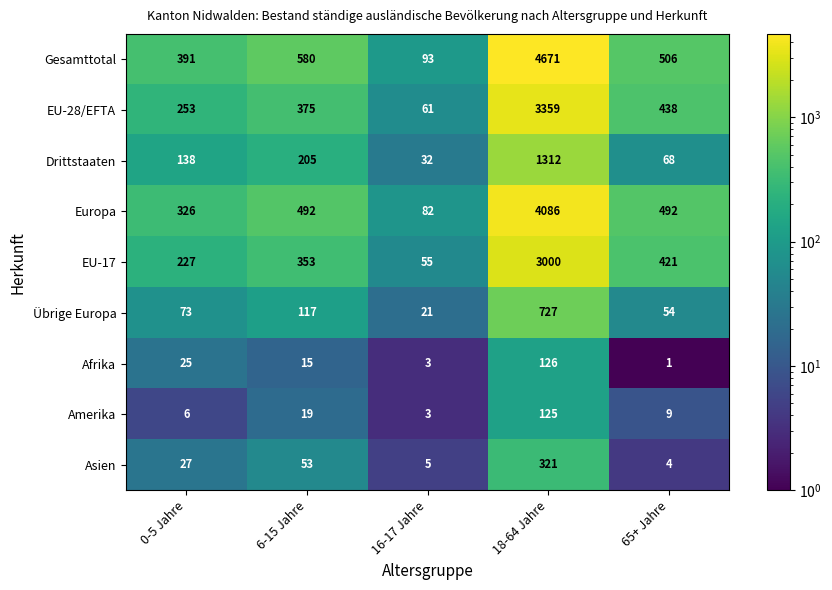

Which series has the widest spread of values?

Gesamttotal